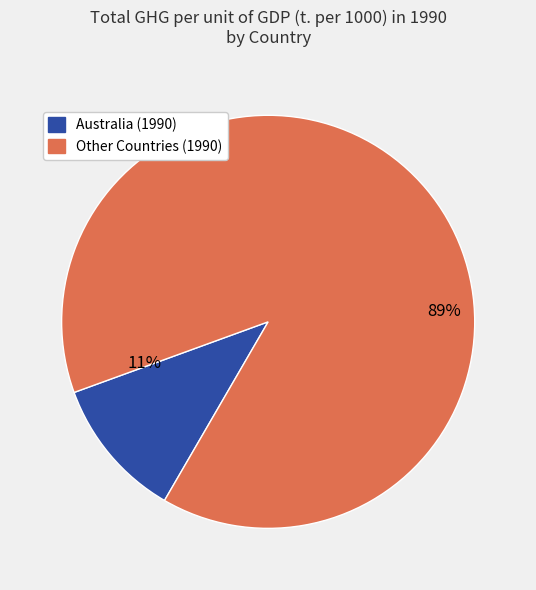

Is it true that United Kingdom is 14% of the pie?

False